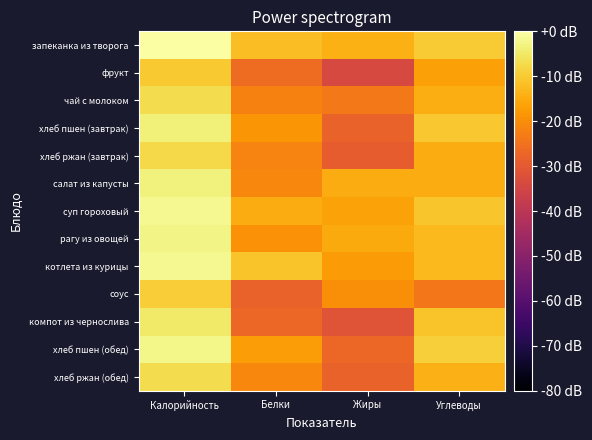

What is the total value across all series at Белки?

-259.8